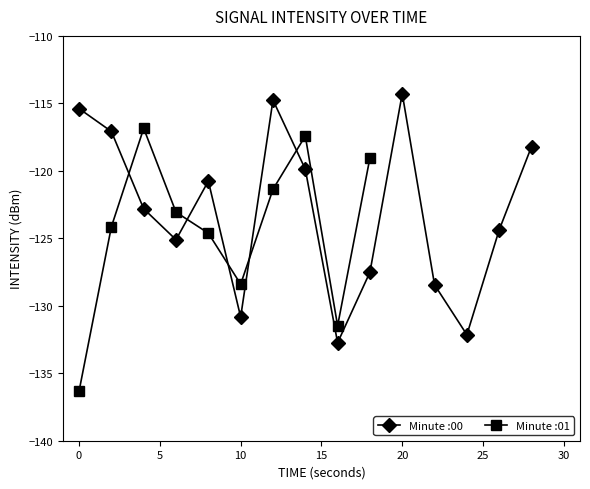

True or false: Minute :00 has more than 2 points higher than both neighbors.

True